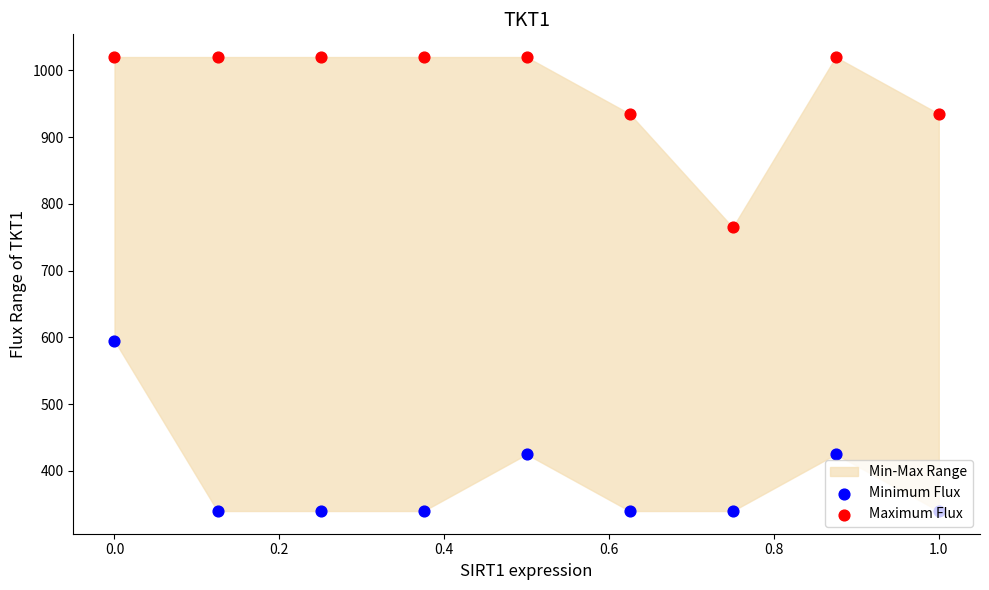

Which series has the widest spread of Y values?

Minimum Flux